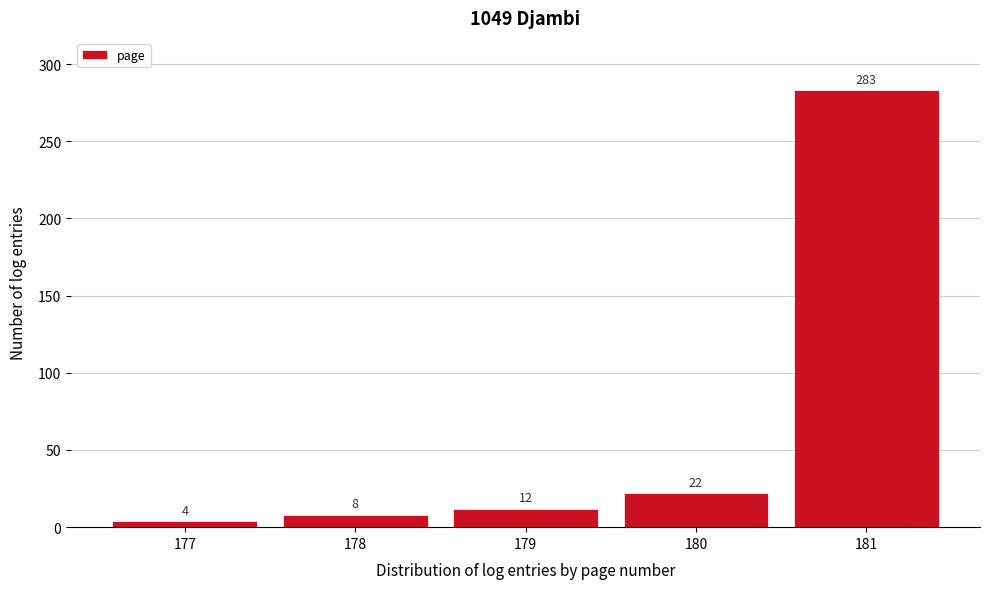

Reading left to right, what are all the values shown in this chart?

4	8	12	22	283